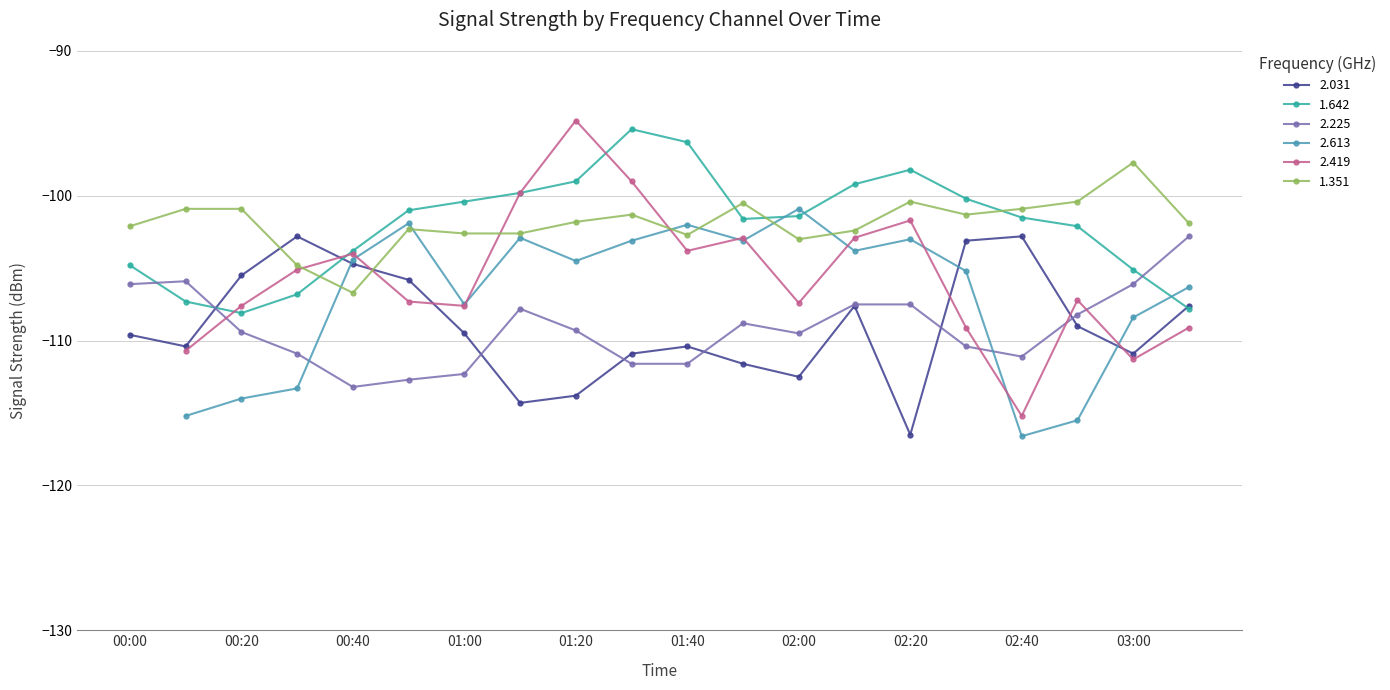

What is the difference between the maximum and minimum values in the 1.351 series?

9.0